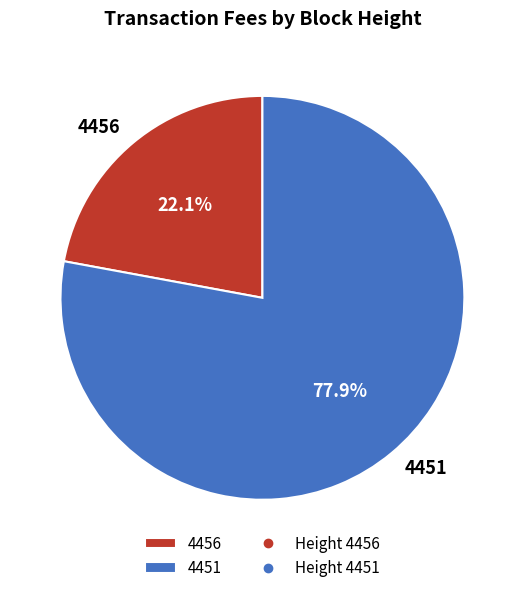

True or false: 4456 accounts for 33% of the total.

False